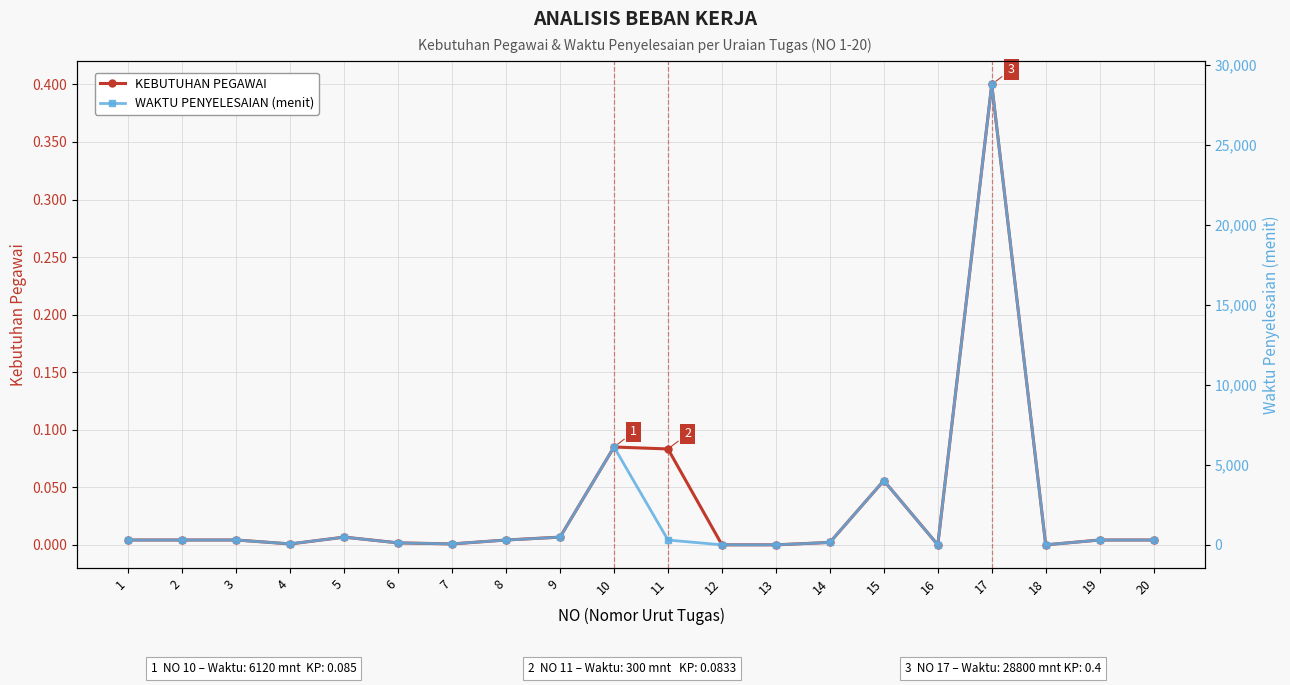

Where is the first local maximum for KEBUTUHAN PEGAWAI?

5